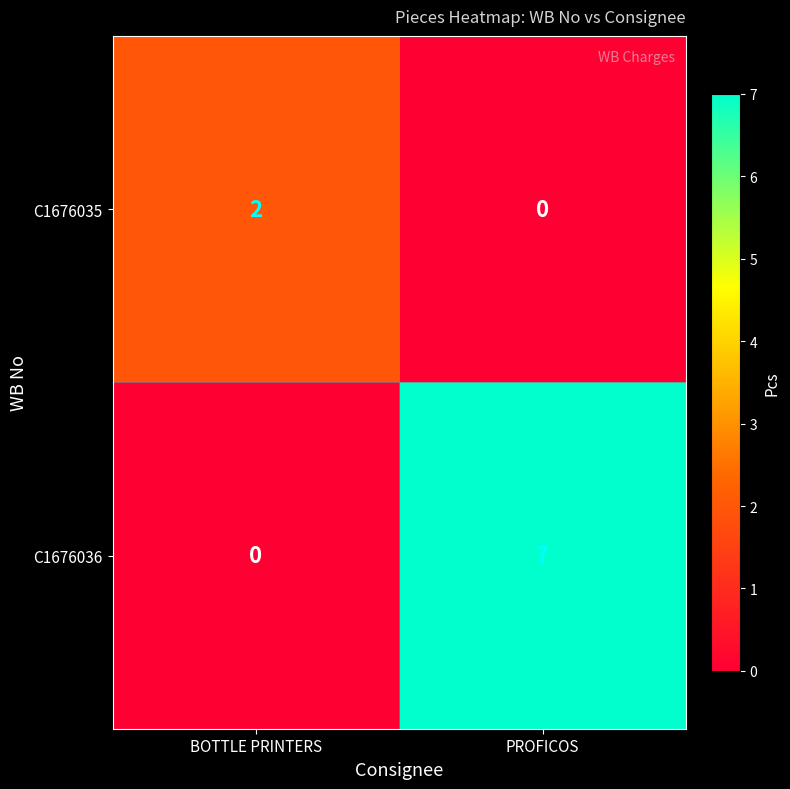

What value does the C1676036 series have at PROFICOS?

7